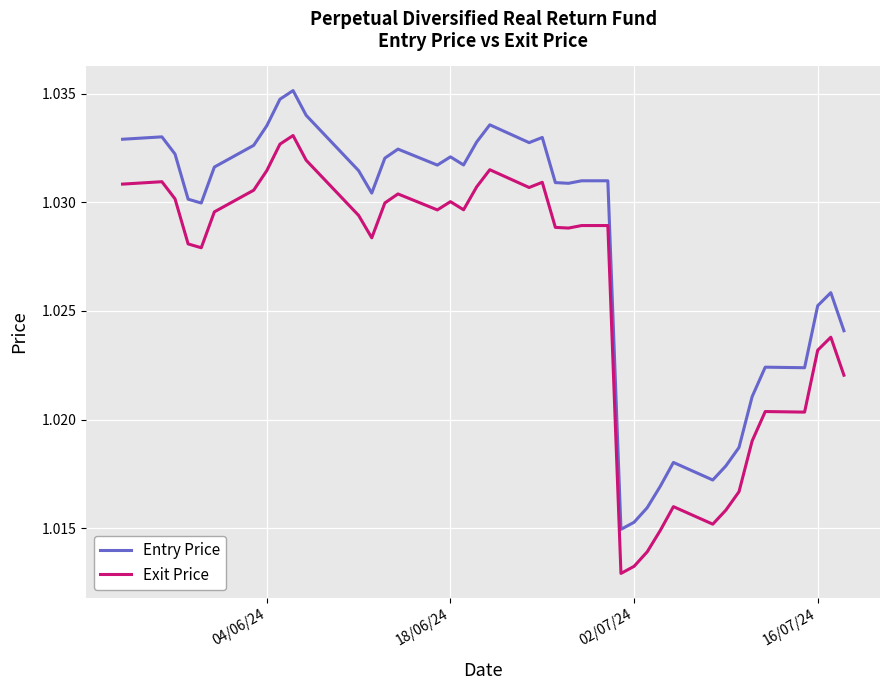

Which series has the largest range (max minus min)?

Entry Price